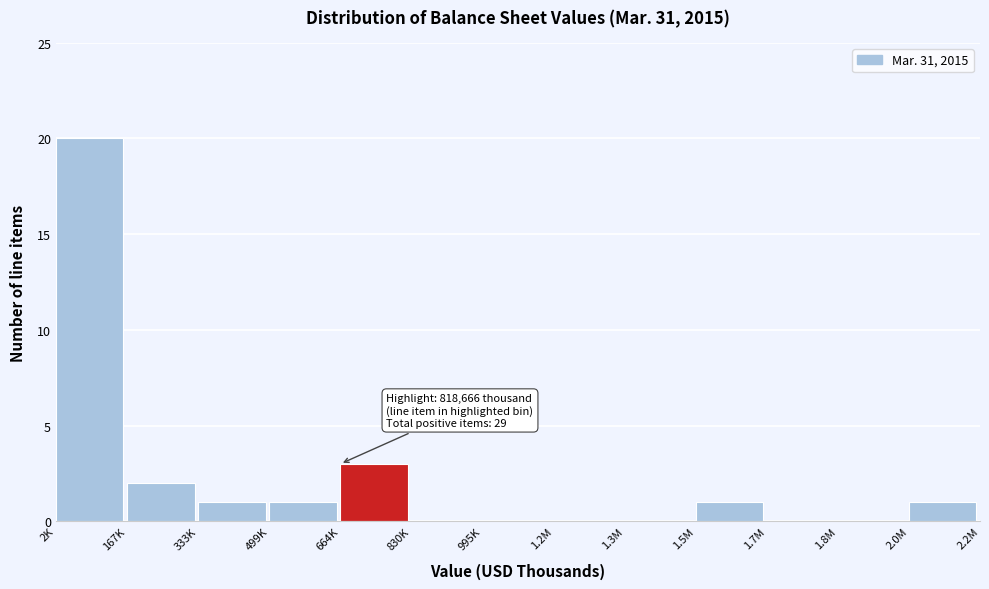

Reading left to right, what are all the values shown in this chart?

2K=20	167K=2	333K=1	499K=1	664K=3	830K=0	995K=0	1.2M=0	1.3M=0	1.5M=1	1.7M=0	1.8M=0	2.0M=1